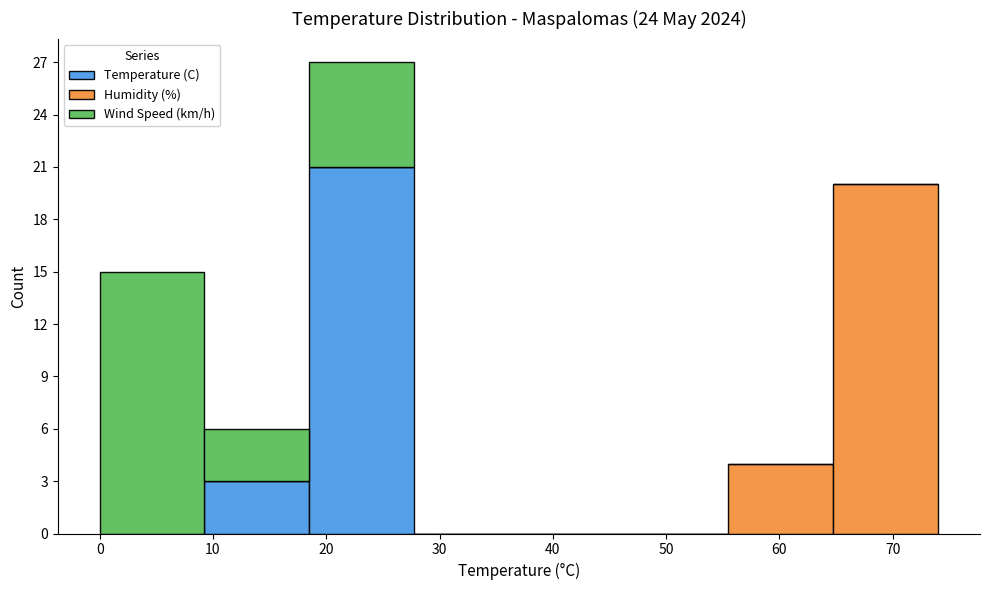

What is the total height of the stacked bar covering 0 to 9 on the x-axis? Neither the bar edges nor the heights are printed on the chart, so give them approximately, as read against the axes.

15